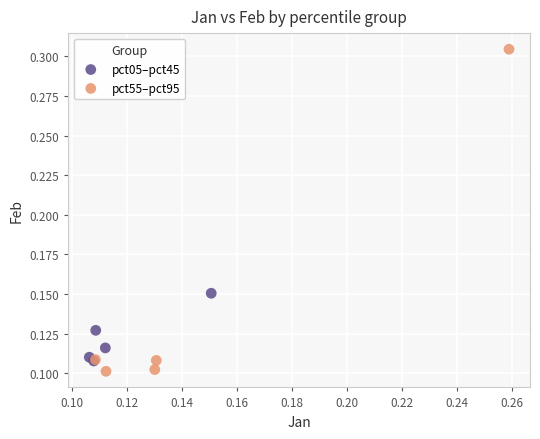

Which series has the largest Y range (max minus min)?

pct55–pct95